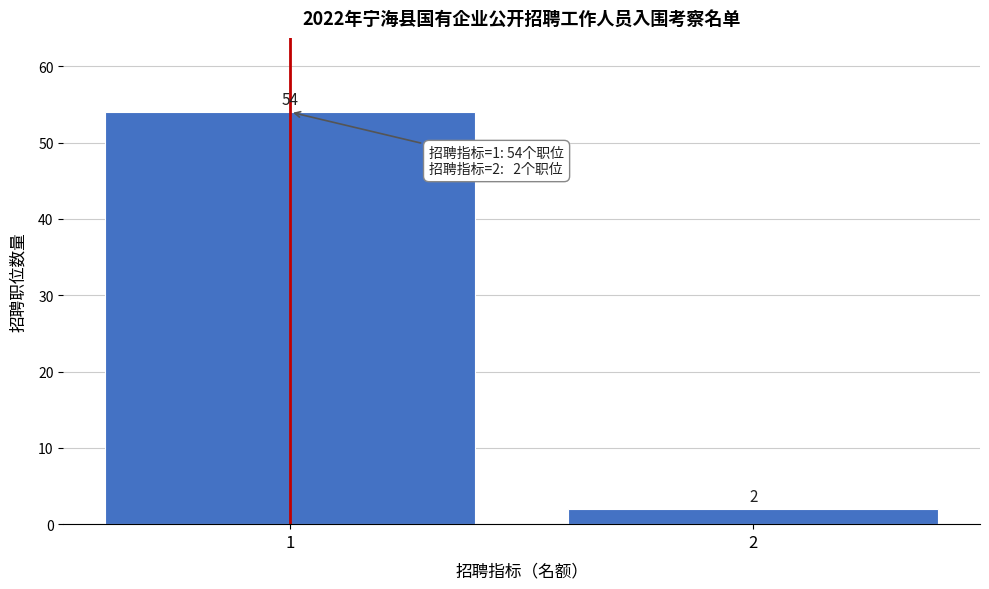

Reading left to right, list all the values displayed in this chart.

1=54	2=2